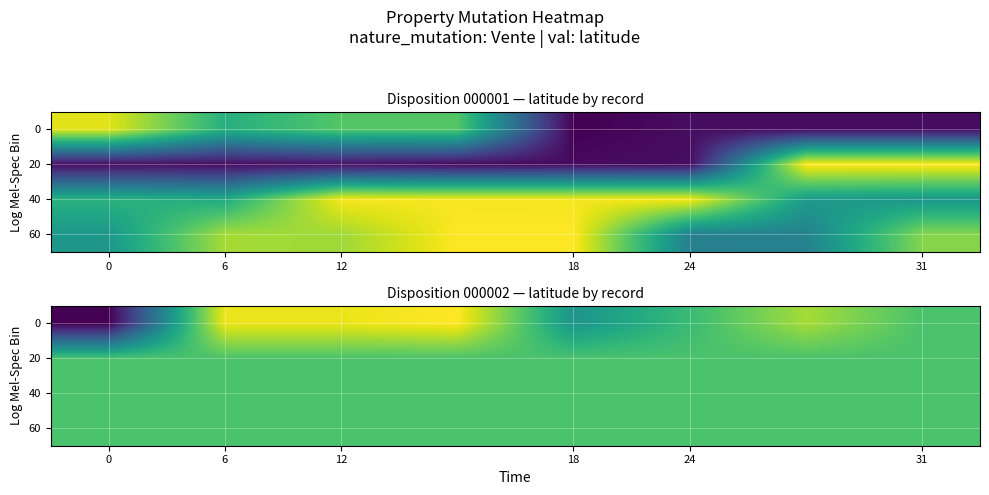

Between 6 and 18, which is larger?

18